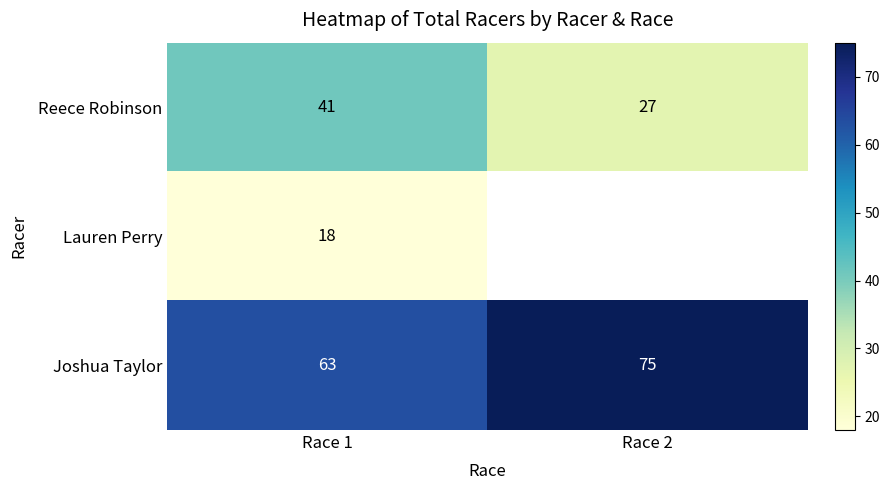

At how many categories does at least one series exceed 55?

2